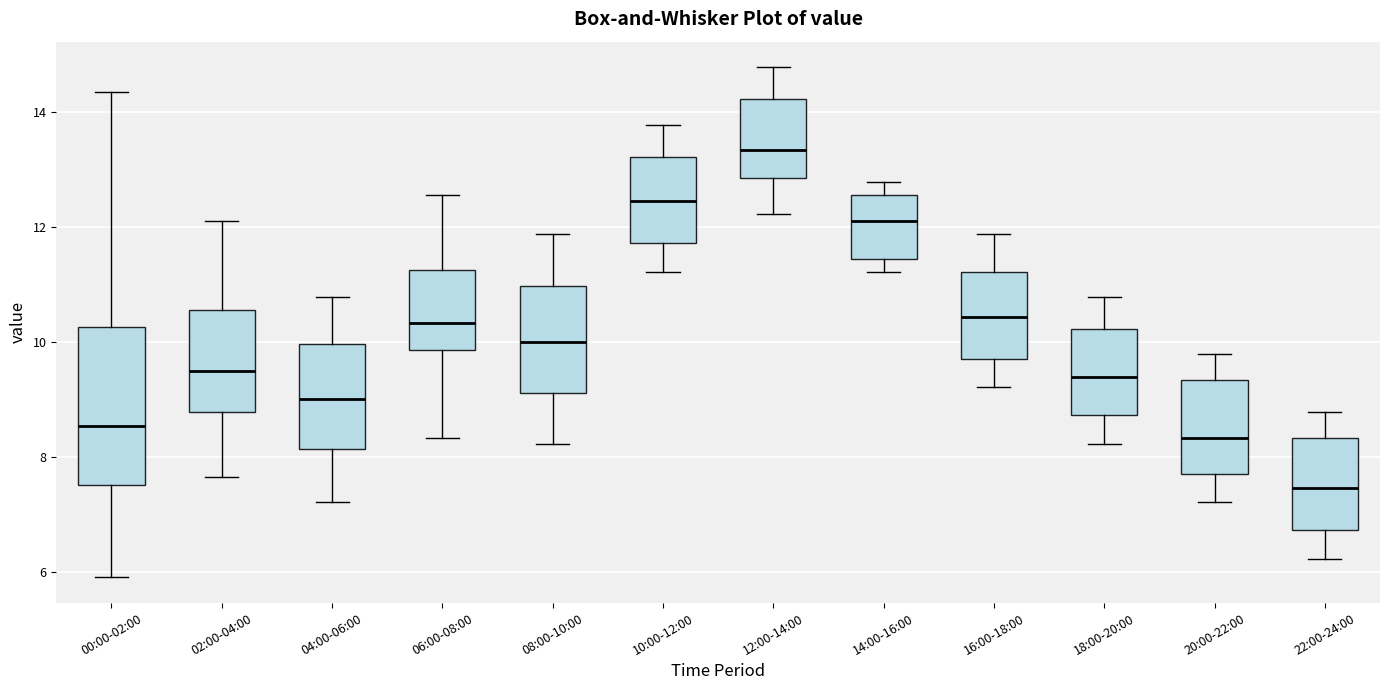

Which box has the lowest median line?

22:00-24:00